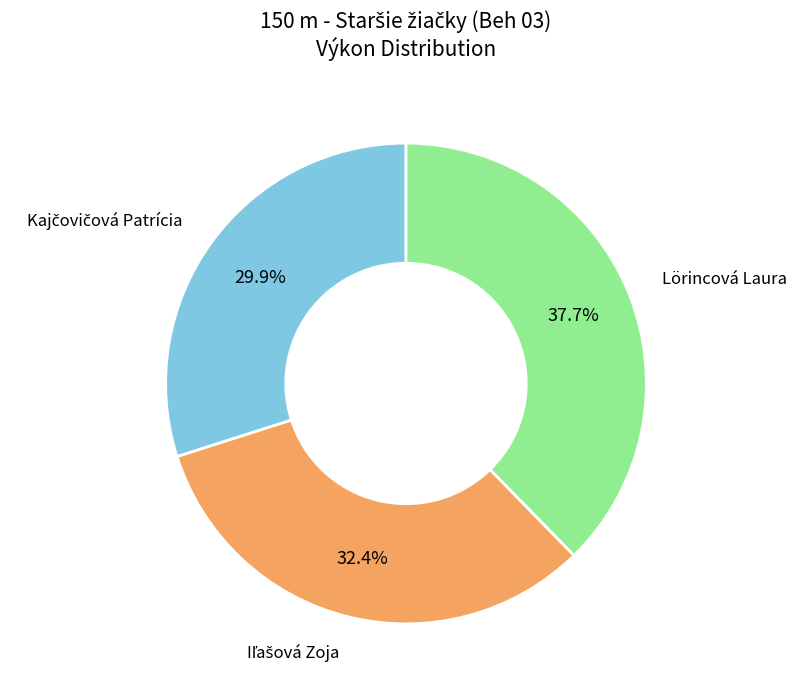

To the nearest percent, what is the difference between the largest and smallest slice percentages?

8%